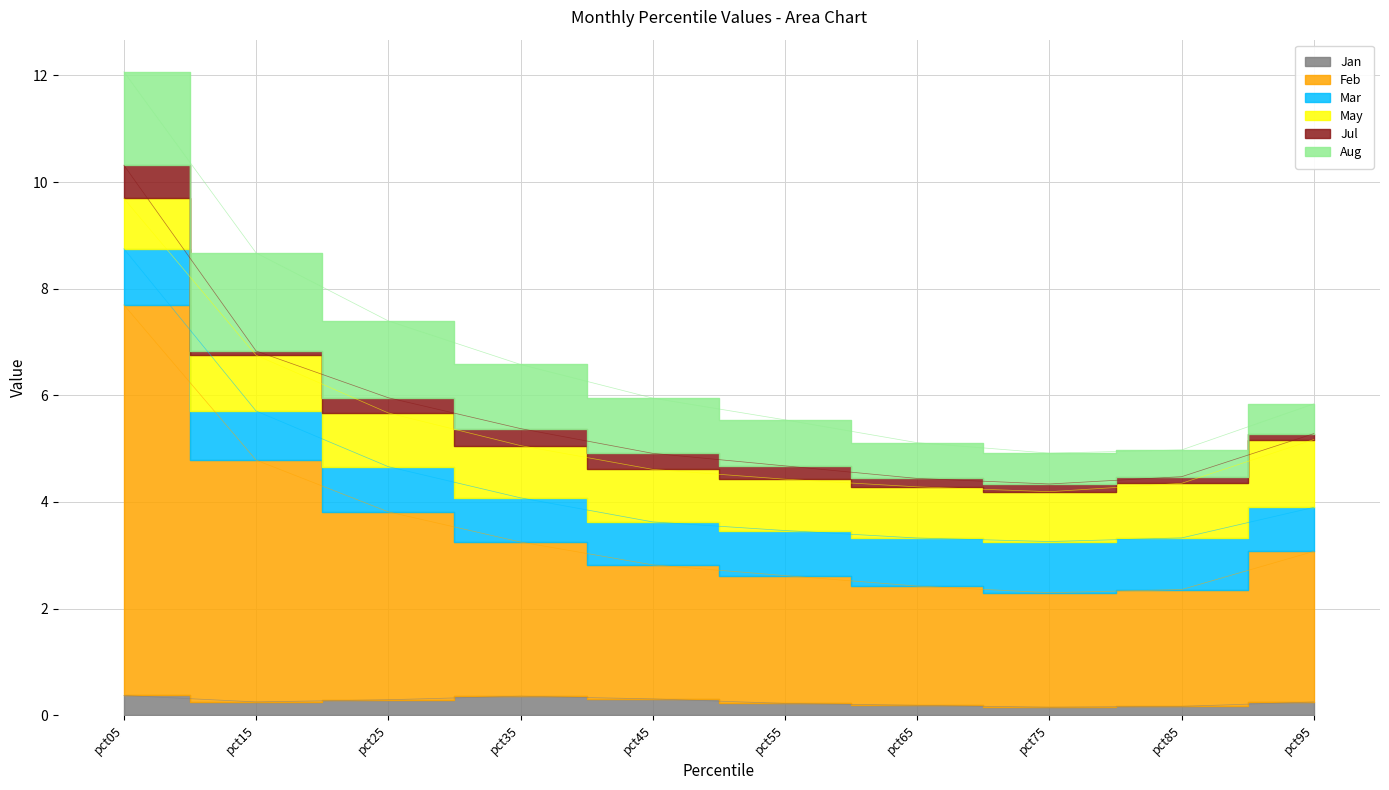

How many data points does each series have?

10